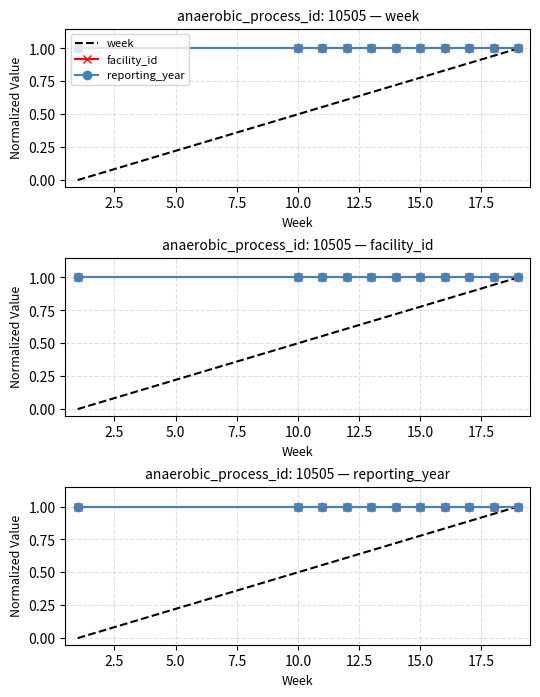

Which series changed the most between 10.0 and 12.5?

week